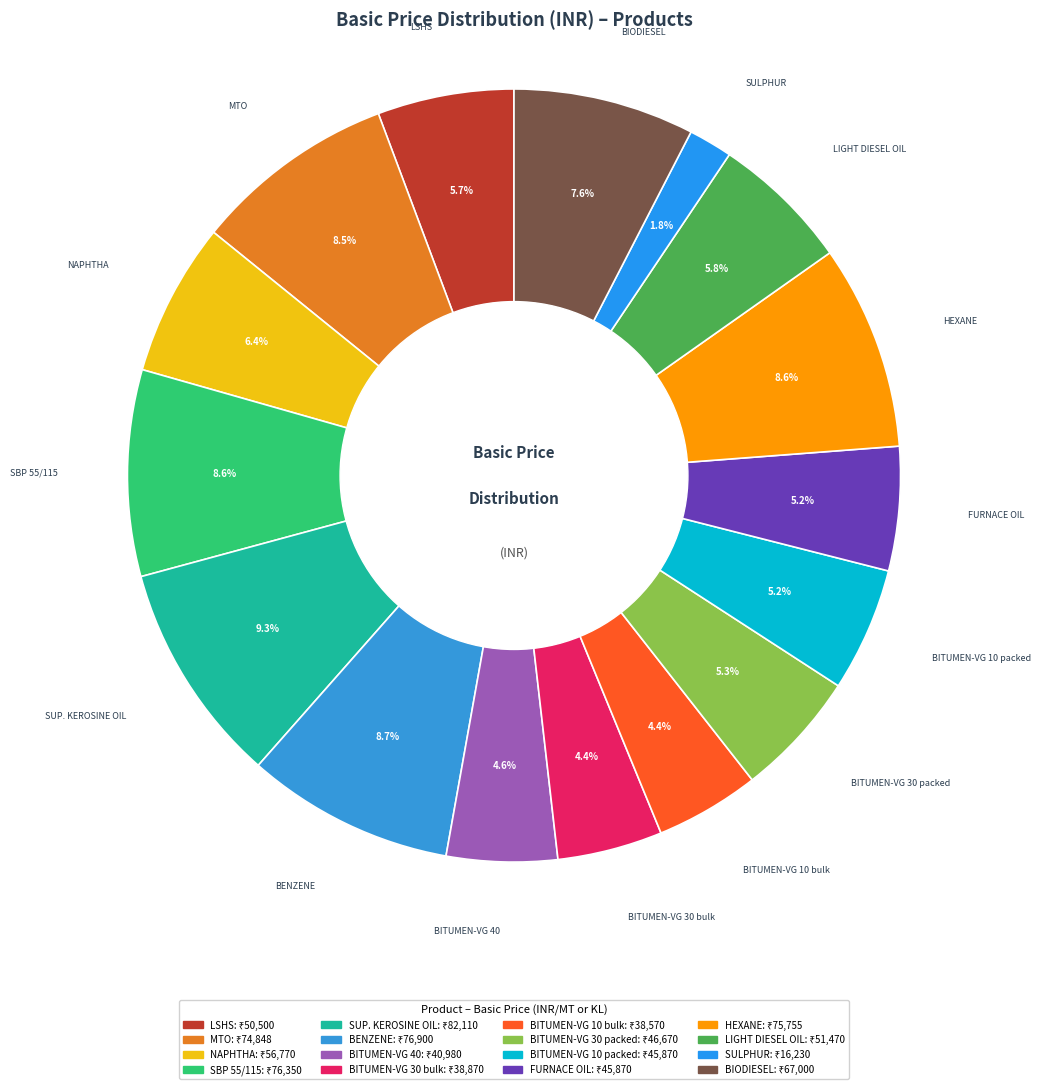

The BENZENE slice represents 23% of the pie. True or false?

False